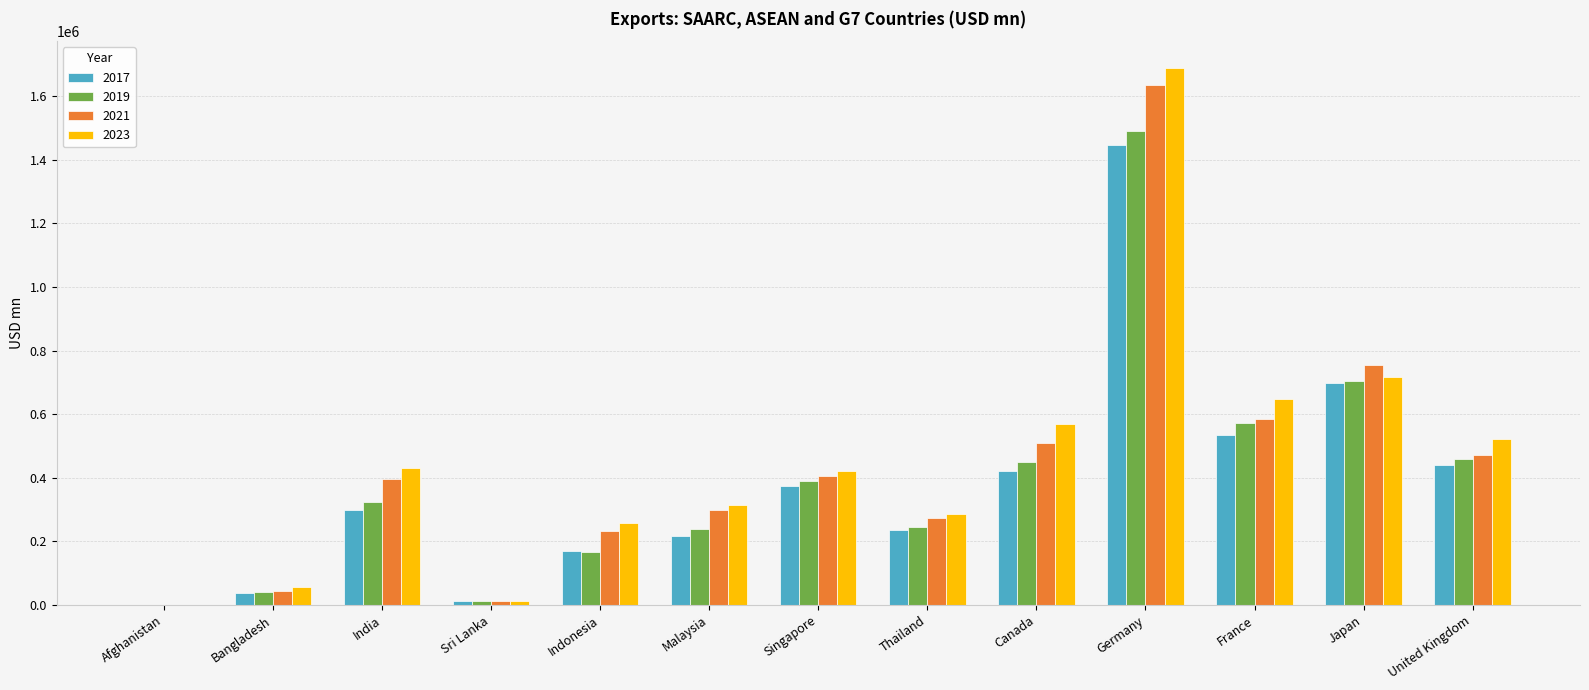

Are the bars grouped side by side (vs. stacked)?

Yes